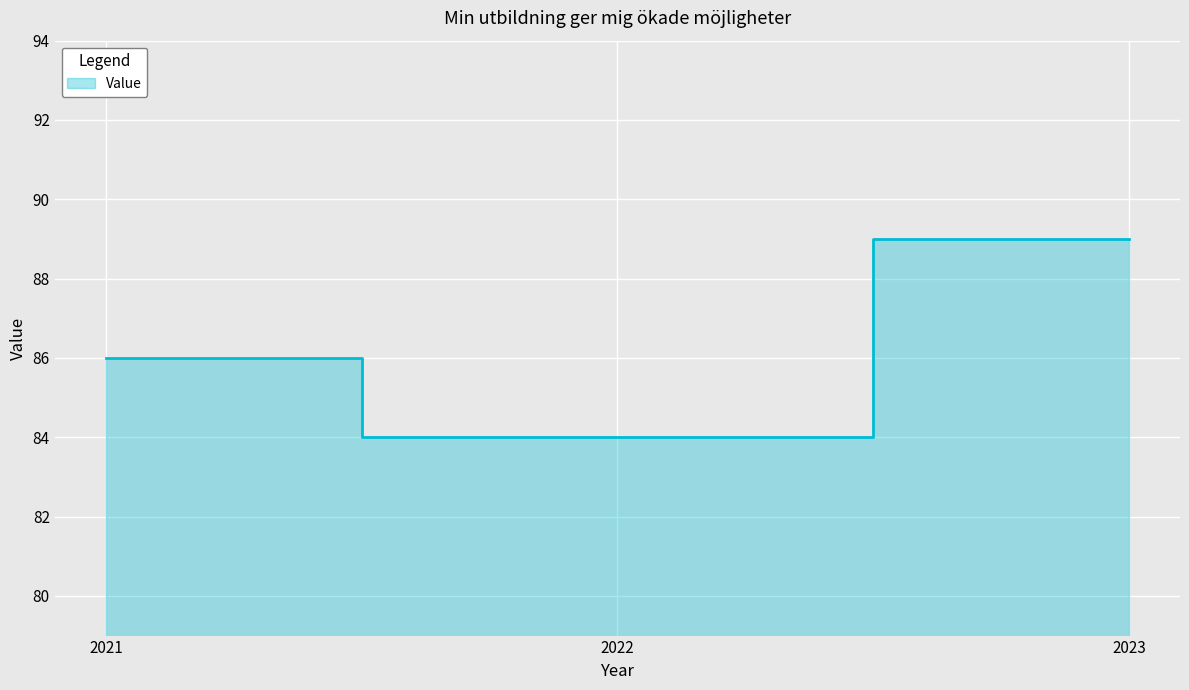

Where is the data nearest to the value 86?

2021